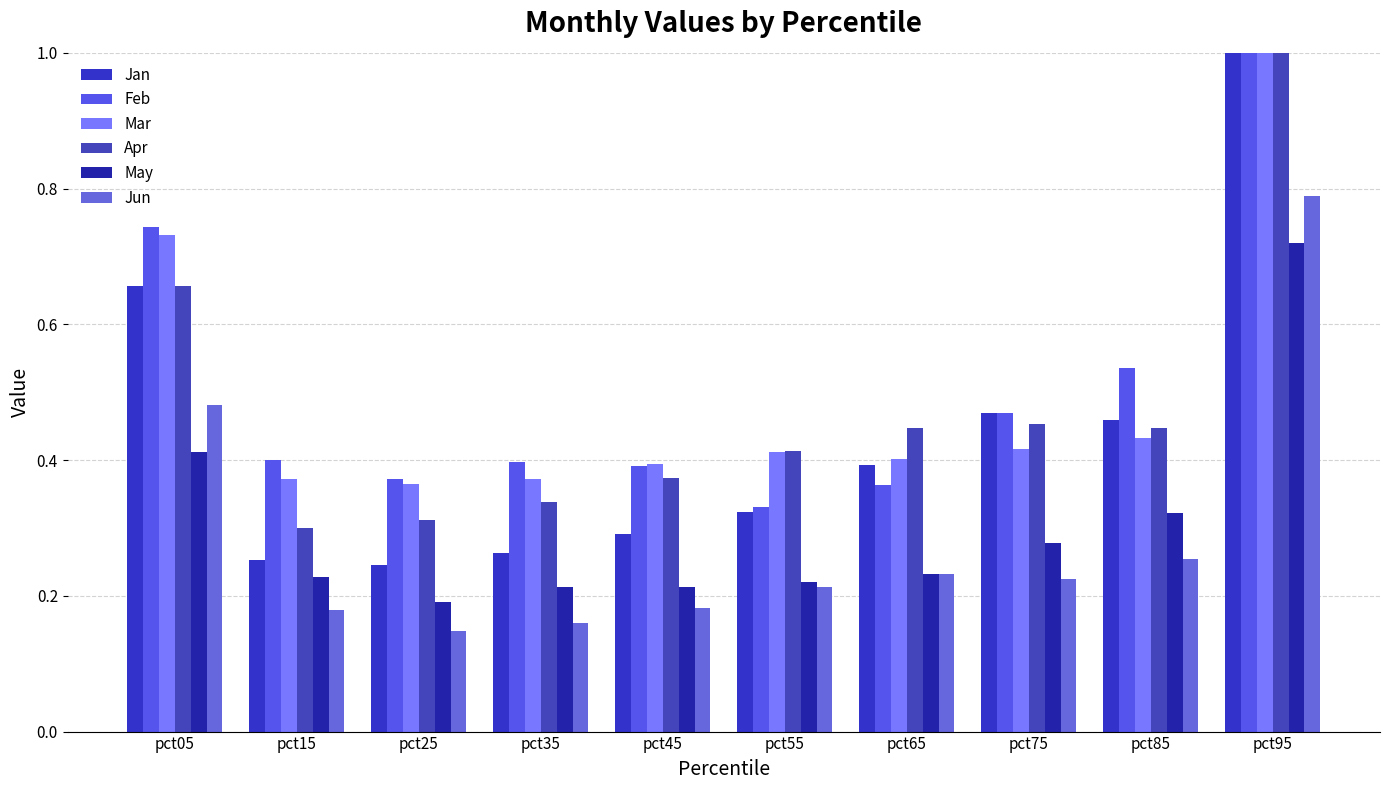

What is the total value across all series at pct35?

1.7